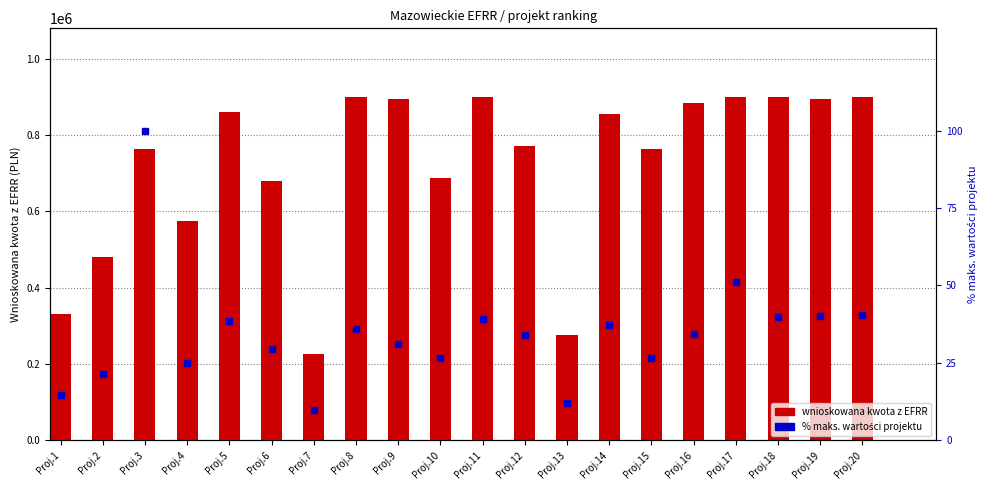

Read the procent maks. wartości projektu value at Proj.11.

39.3